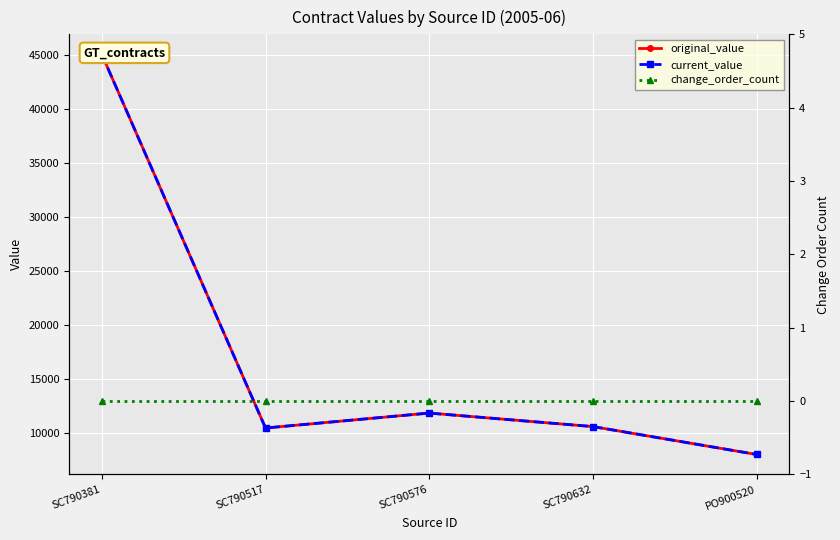

True or false: current_value has a value of 17459.9 at SC790632.

False